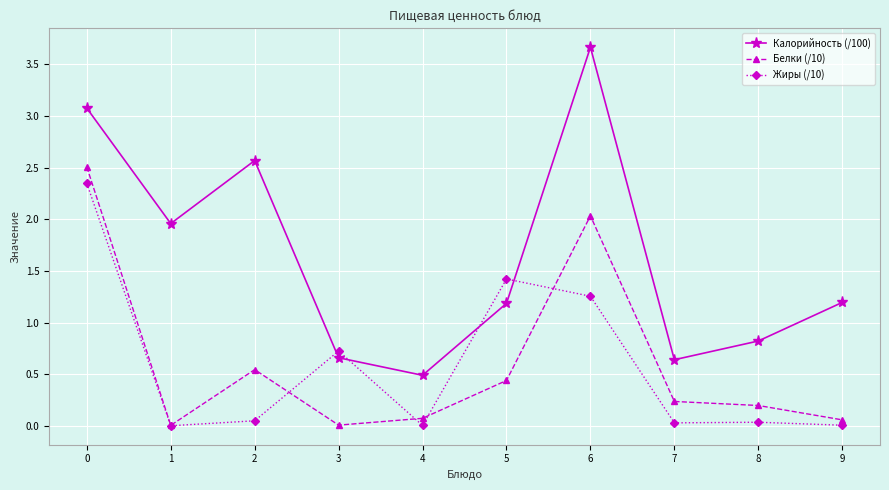

What is the maximum value shown in the chart?

3.7